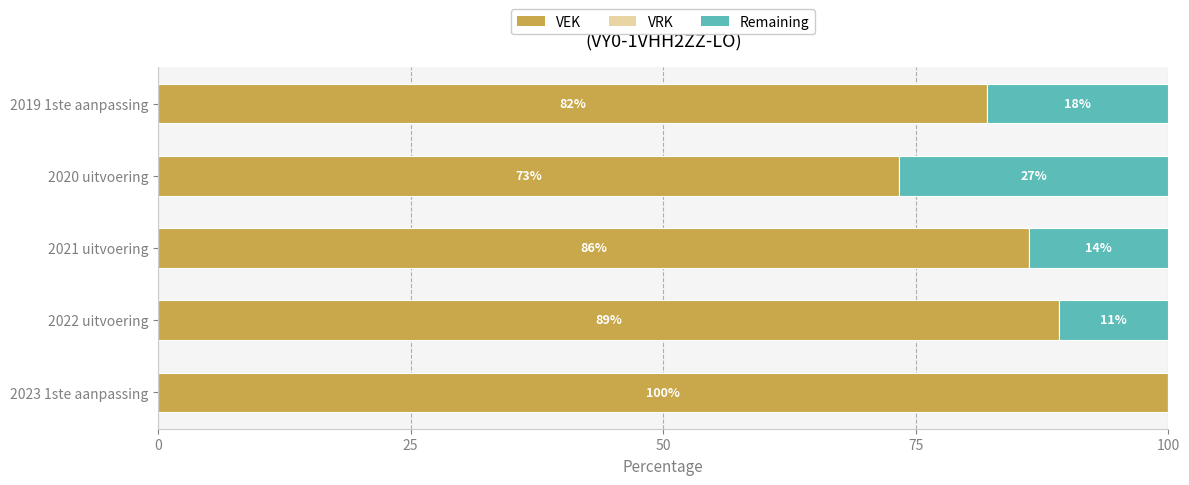

Where is VEK nearest to the value 86?

2021 uitvoering